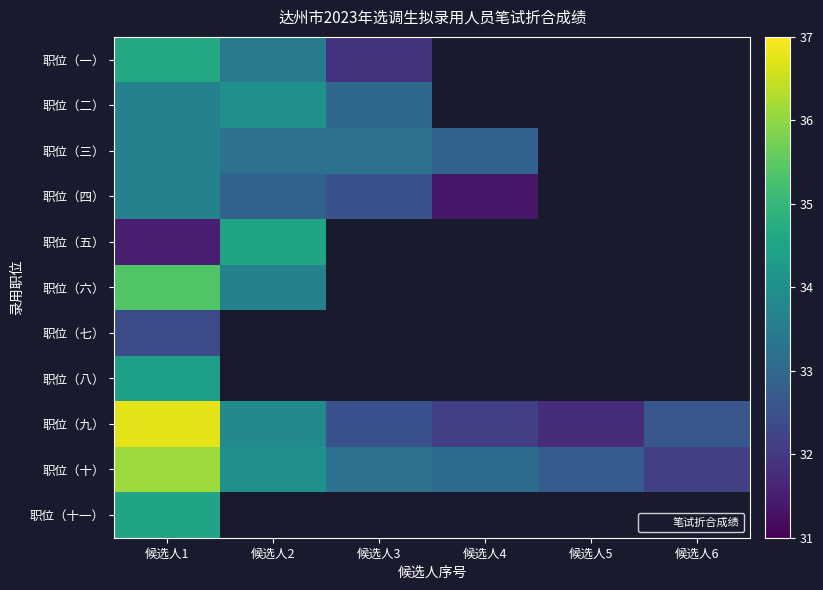

Rank the categories by 职位（八） value from lowest to highest.

候选人1, 候选人2, 候选人3, 候选人4, 候选人5, 候选人6